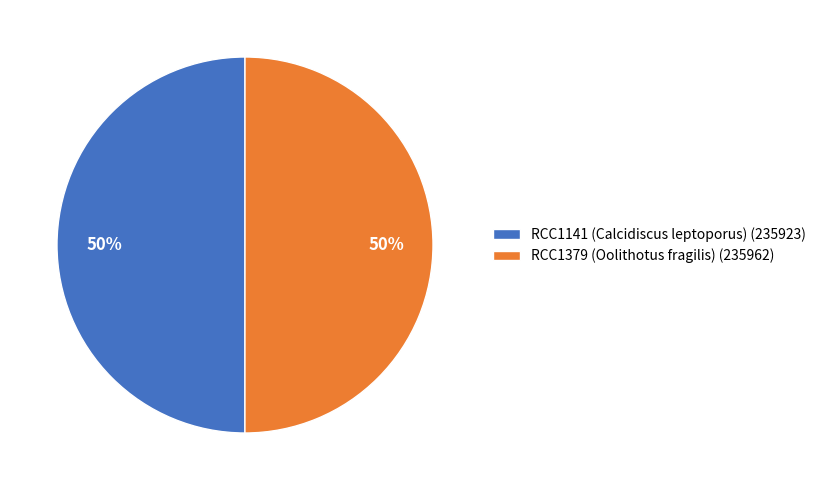

True or false: RCC1379 (Oolithotus fragilis) (235962) accounts for 50% of the total.

True